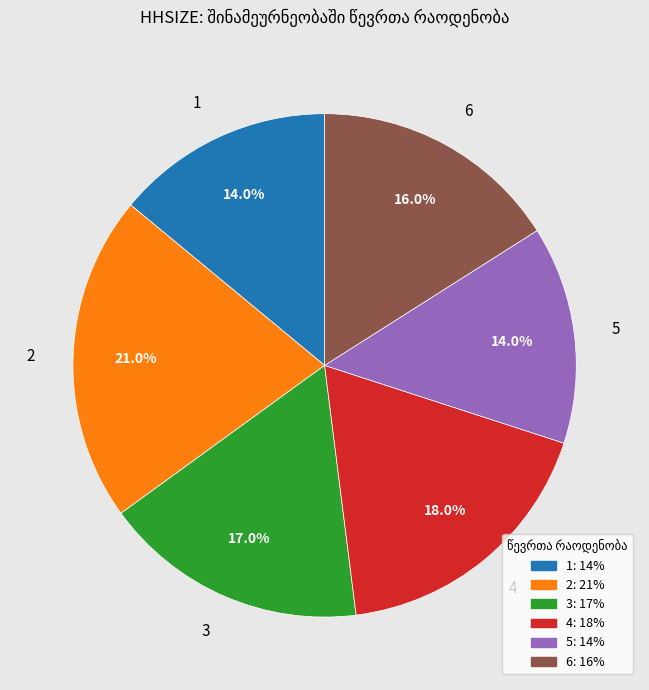

What is the total percentage of 5 and 3?

31.0%